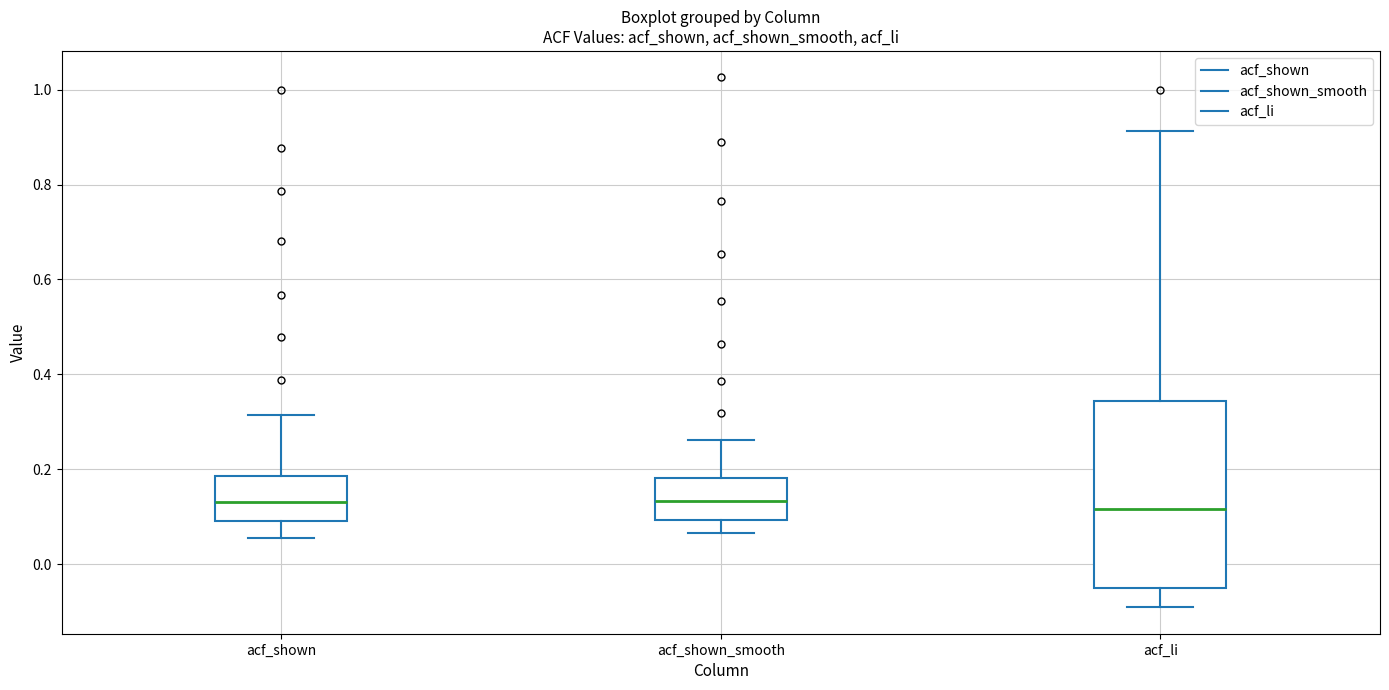

Reading left to right, read every box against the y-axis: the position of its median line, the range the box covers, and the ends of its whiskers. The values are not printed on the chart, so give them approximately, as read against the axis.

acf_shown: median 0.14, box 0.10 to 0.18, whiskers 0.06 to 0.32
acf_shown_smooth: median 0.14, box 0.10 to 0.18, whiskers 0.06 to 0.26
acf_li: median 0.12, box -0.04 to 0.34, whiskers -0.10 to 0.92